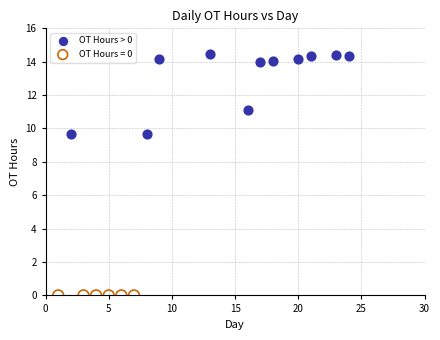

Which series reaches the maximum Y coordinate?

OT Hours > 0